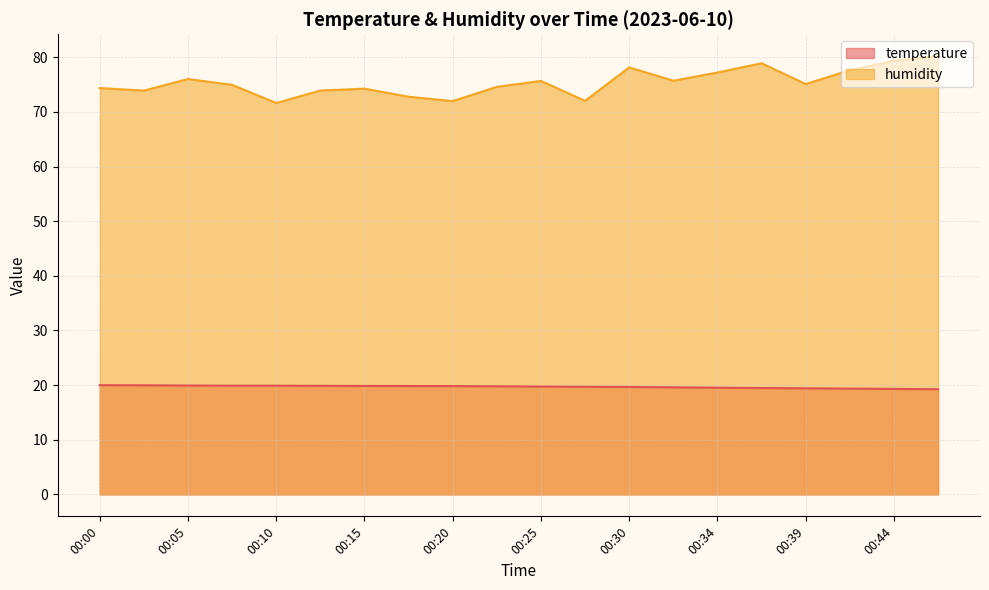

True or false: temperature has more than 2 interior local peaks.

False